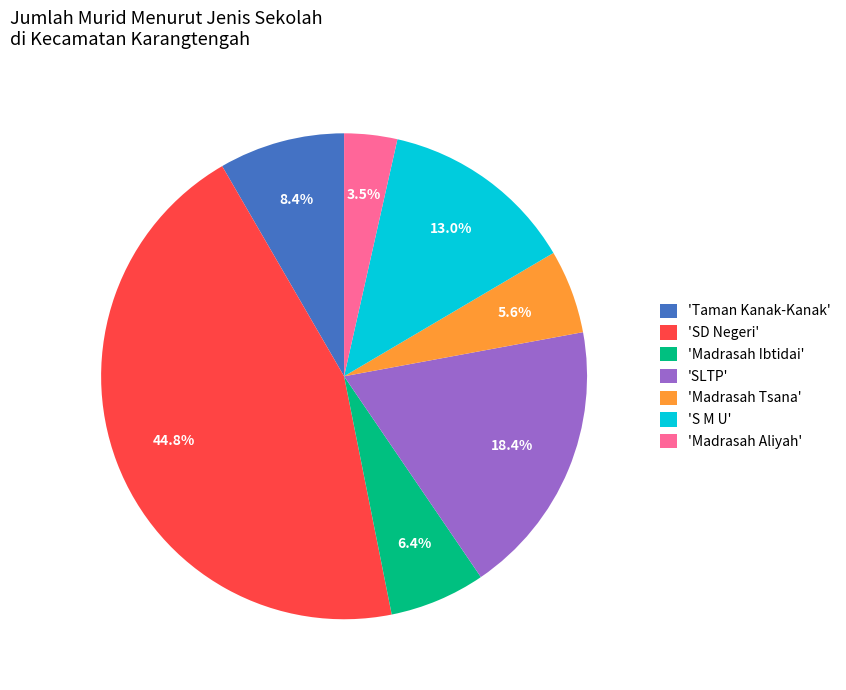

Which category has the biggest portion of the pie?

'SD Negeri'